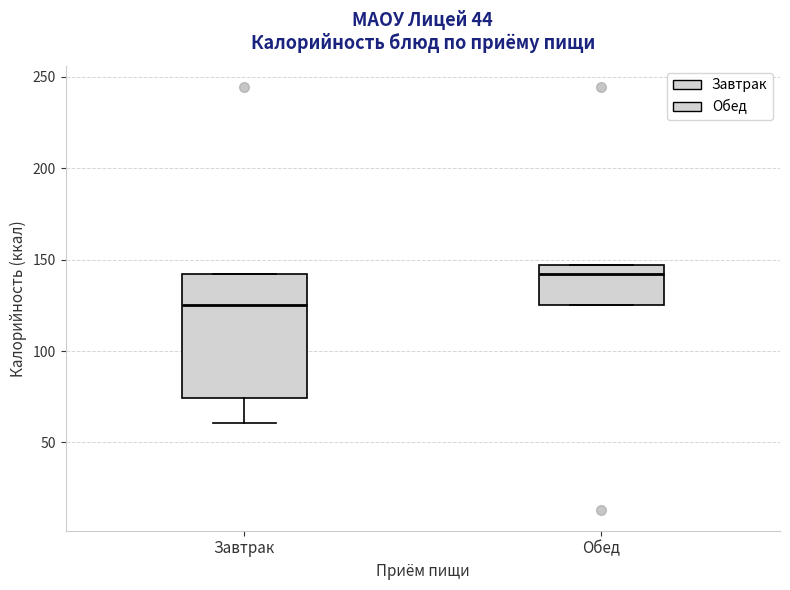

Reading left to right, transcribe this box plot: for each box, give where its median line is, the range the box spans, and where its two whiskers end, as read against the y-axis. The values are not printed on the chart, so give them approximately, as read against the axis.

Завтрак: median 125, box 75 to 140, whiskers 60 to 140
Обед: median 140, box 125 to 145, whiskers 125 to 145